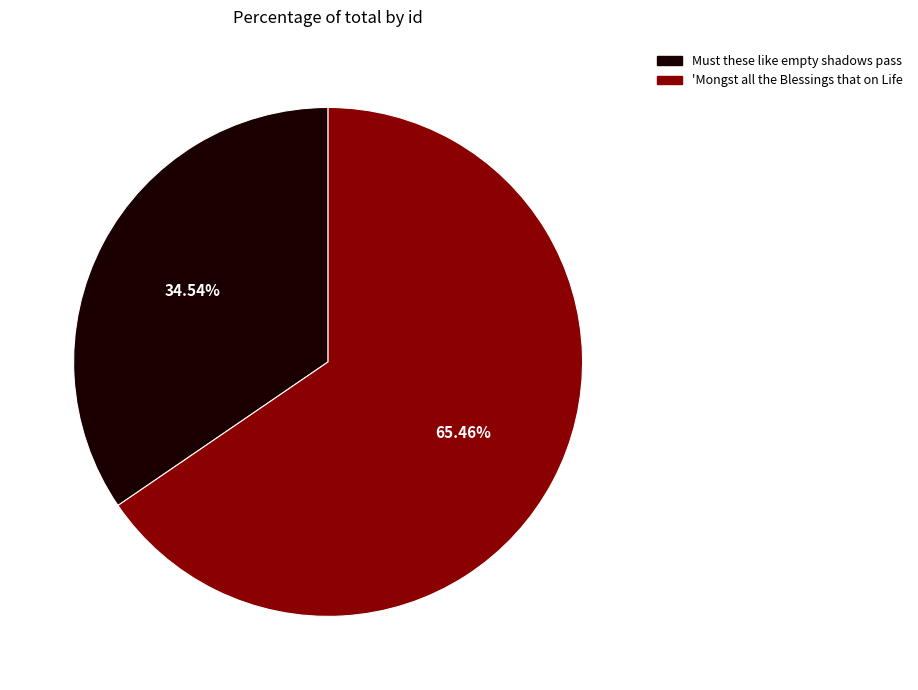

What is the largest slice in the pie chart?

'Mongst all the Blessings that on Life